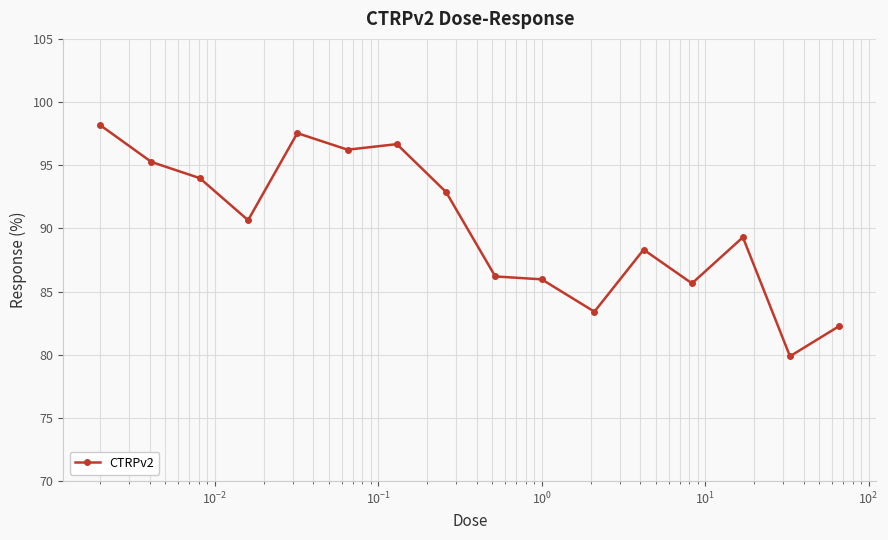

True or false: the data has more than 2 interior local peaks.

True